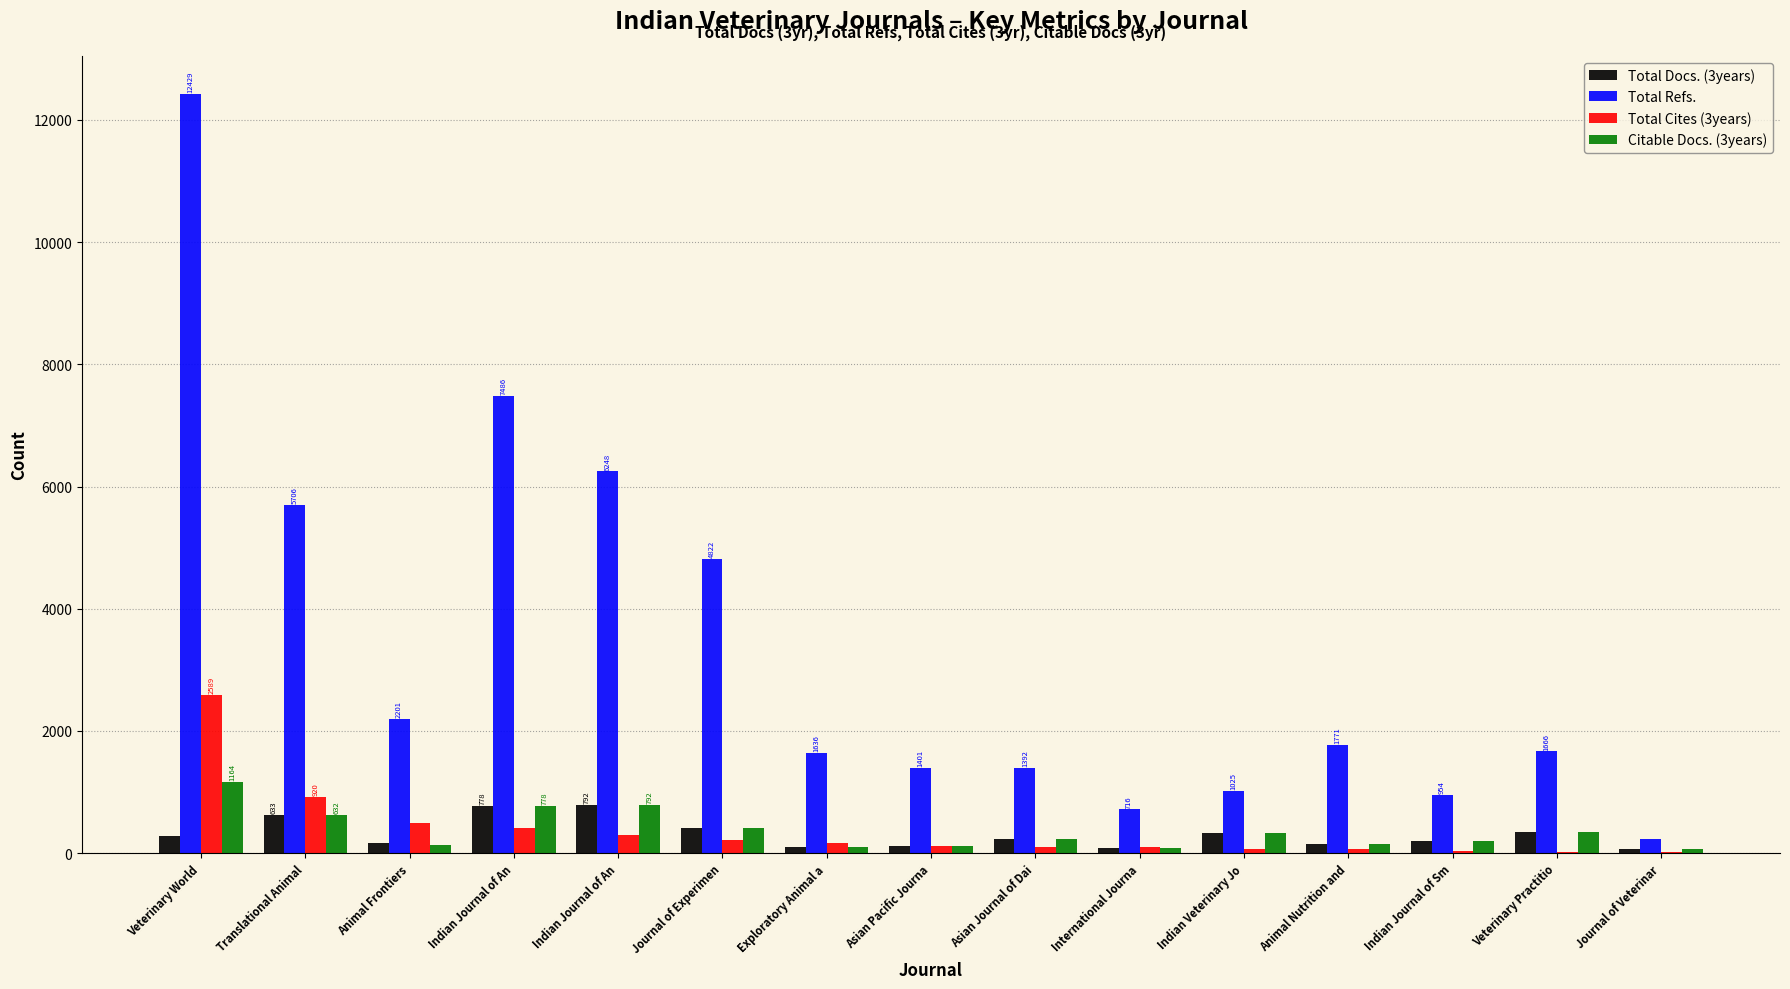

Are the bars grouped side by side (vs. stacked)?

Yes